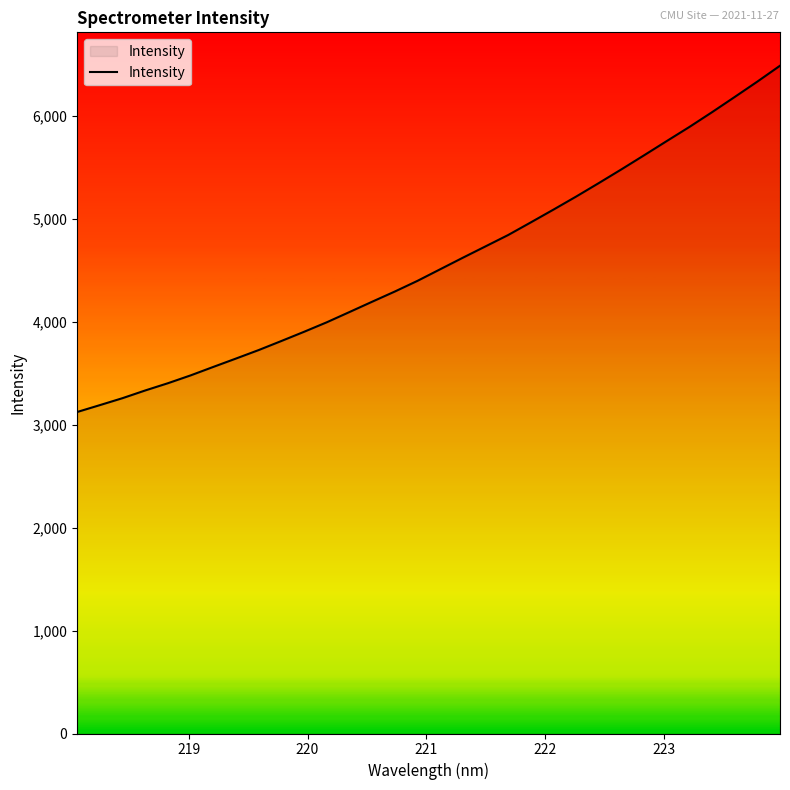

What is the maximum value shown in the chart?

6491.0